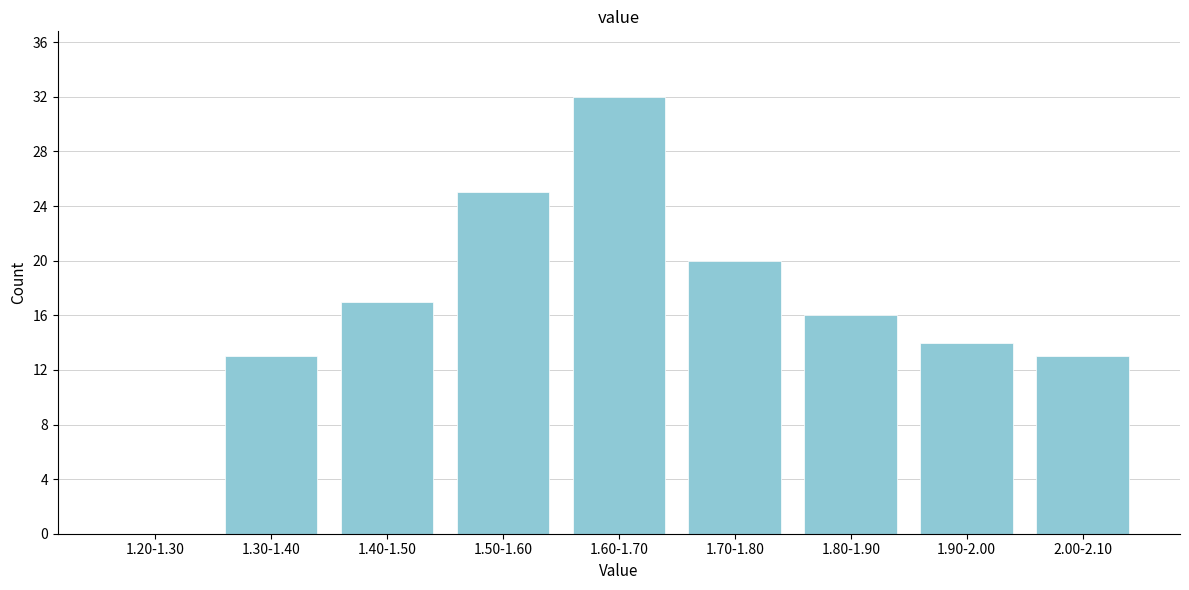

Reading left to right, list all the values displayed in this chart.

1.20-1.30=0	1.30-1.40=13	1.40-1.50=17	1.50-1.60=25	1.60-1.70=32	1.70-1.80=20	1.80-1.90=16	1.90-2.00=14	2.00-2.10=13